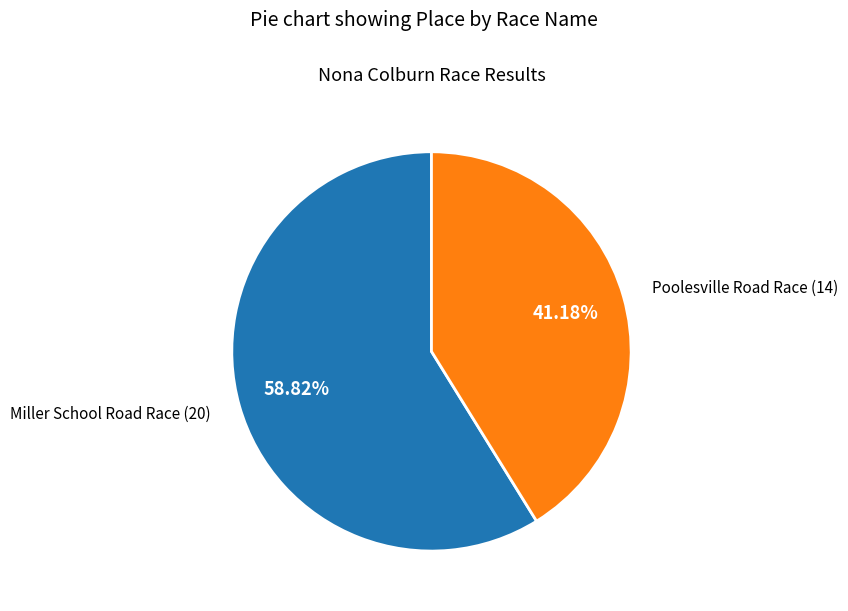

Is there any slice that represents more than half of the pie?

Yes